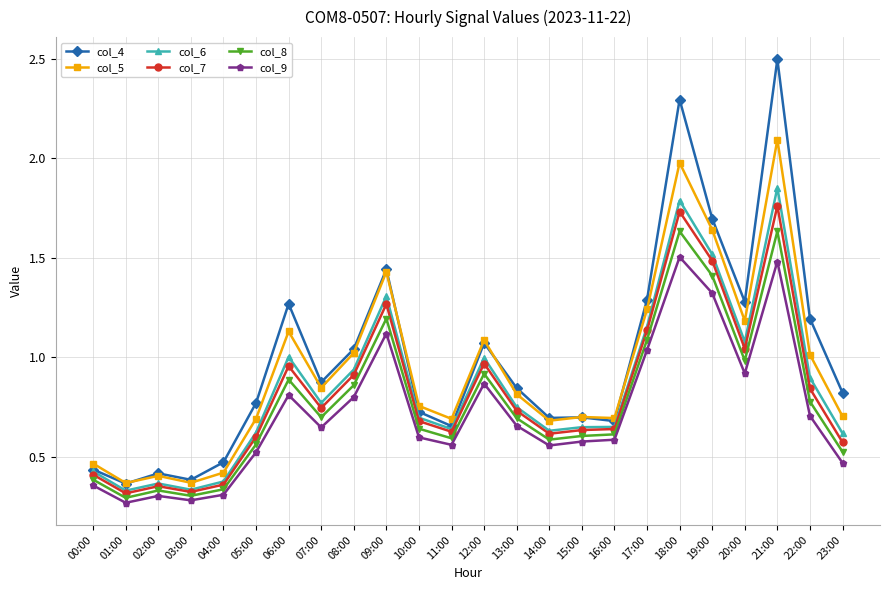

What is the label of the 19th point from the left?

18:00